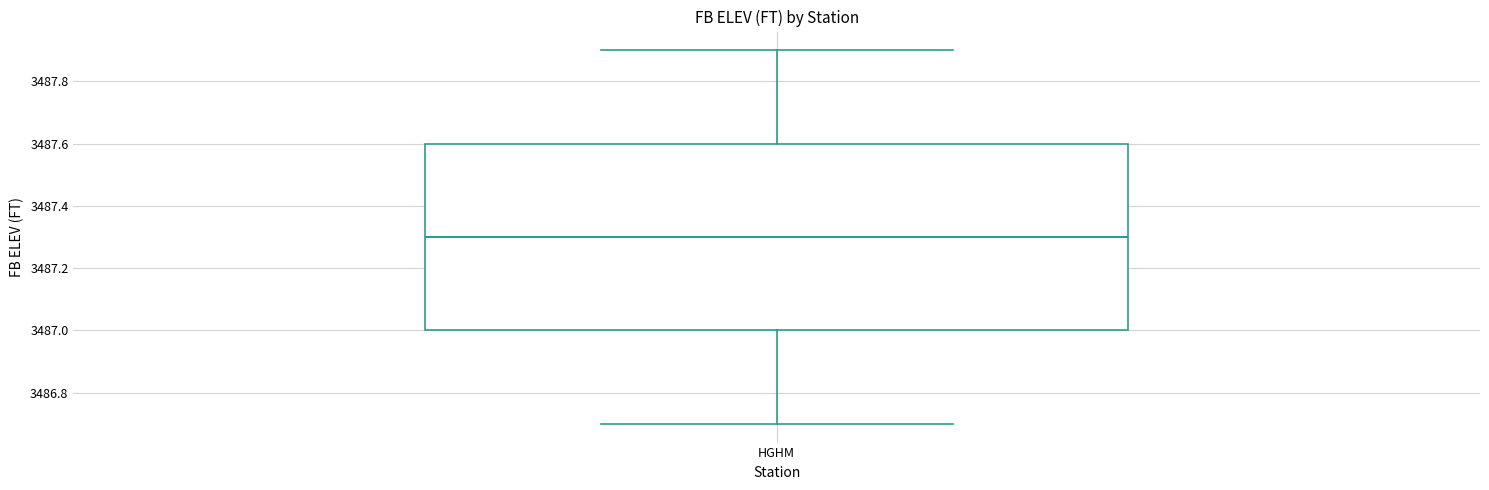

Where is the upper edge of the box for HGHM on the y-axis? The values are not printed on the chart, so give them approximately, as read against the axis.

3487.6